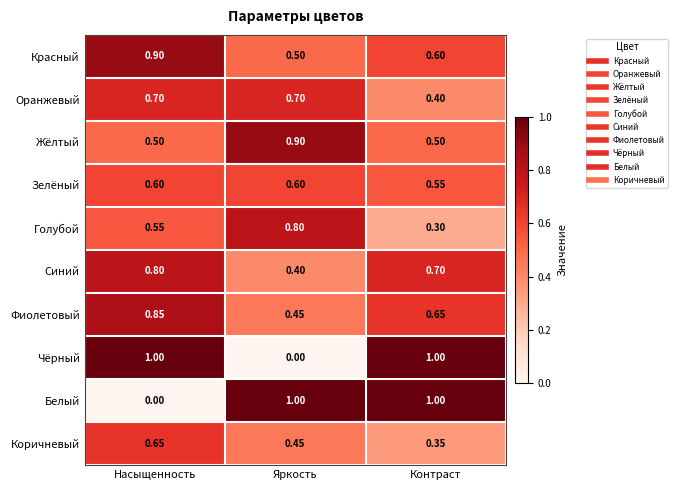

At which label is Оранжевый closest to 0?

Контраст